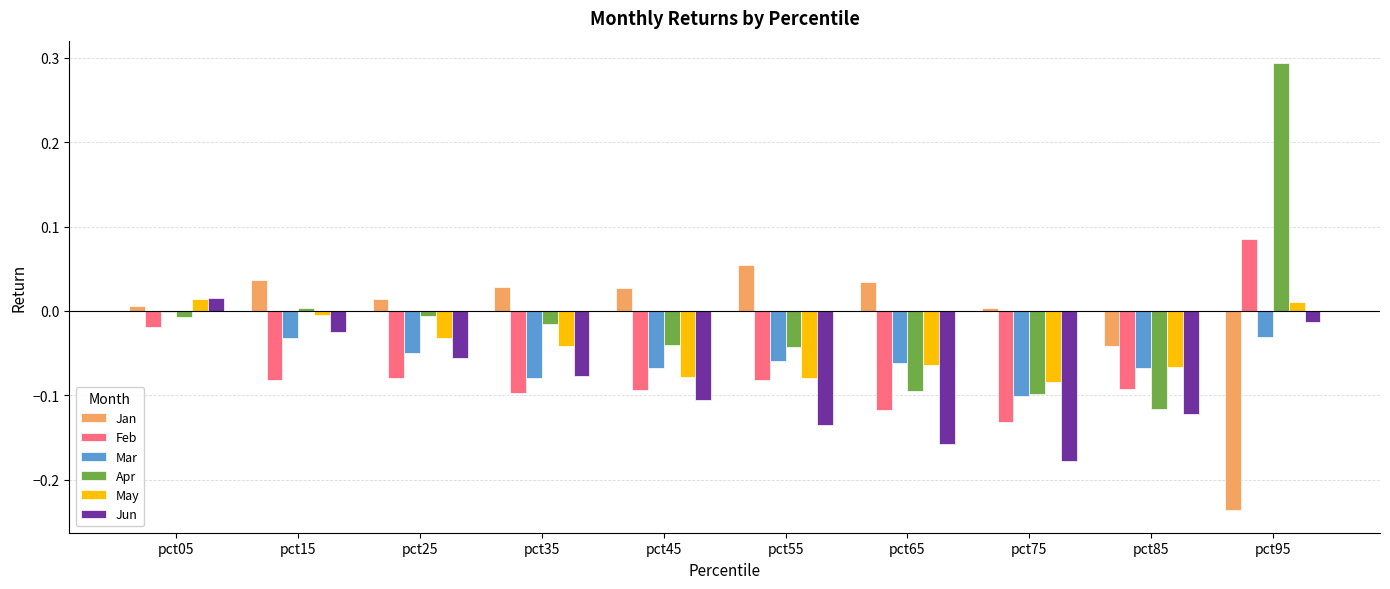

How many values in May are above zero?

2